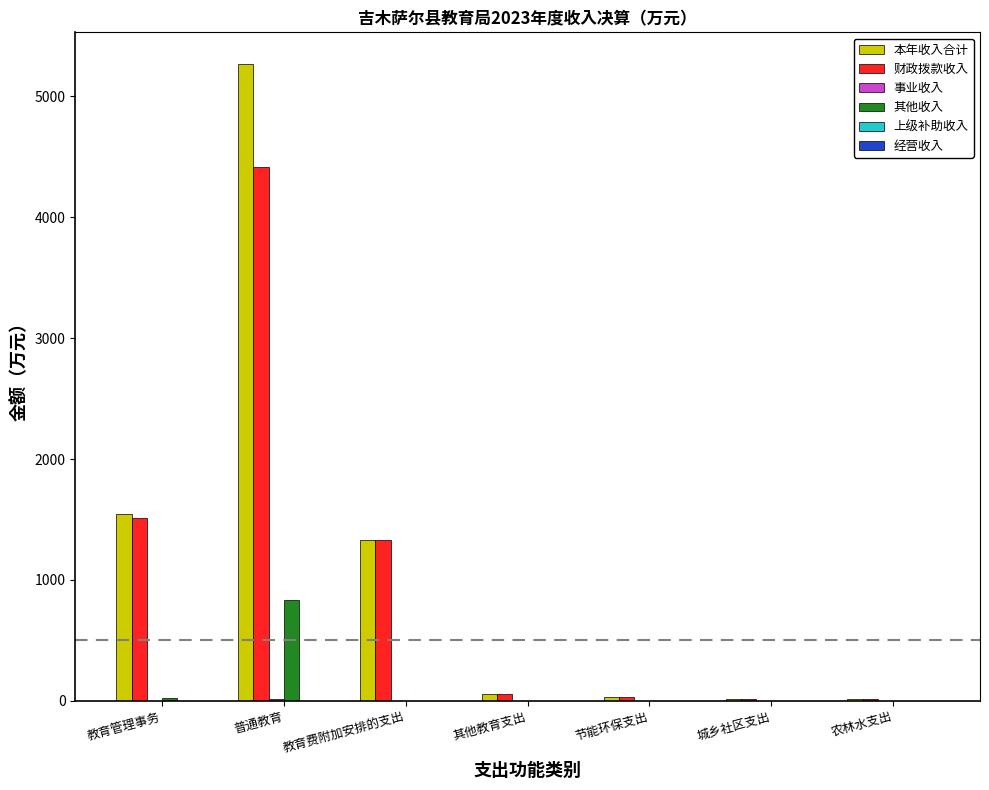

Between 普通教育 and 城乡社区支出, which series saw the biggest shift?

本年收入合计